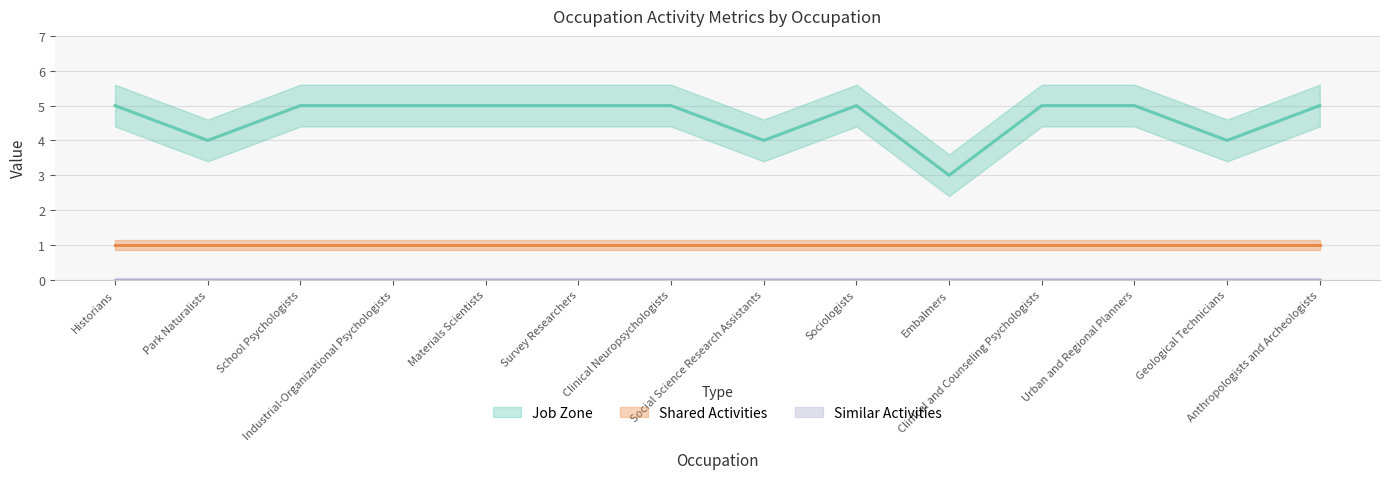

Which series has the widest spread of values?

Job Zone